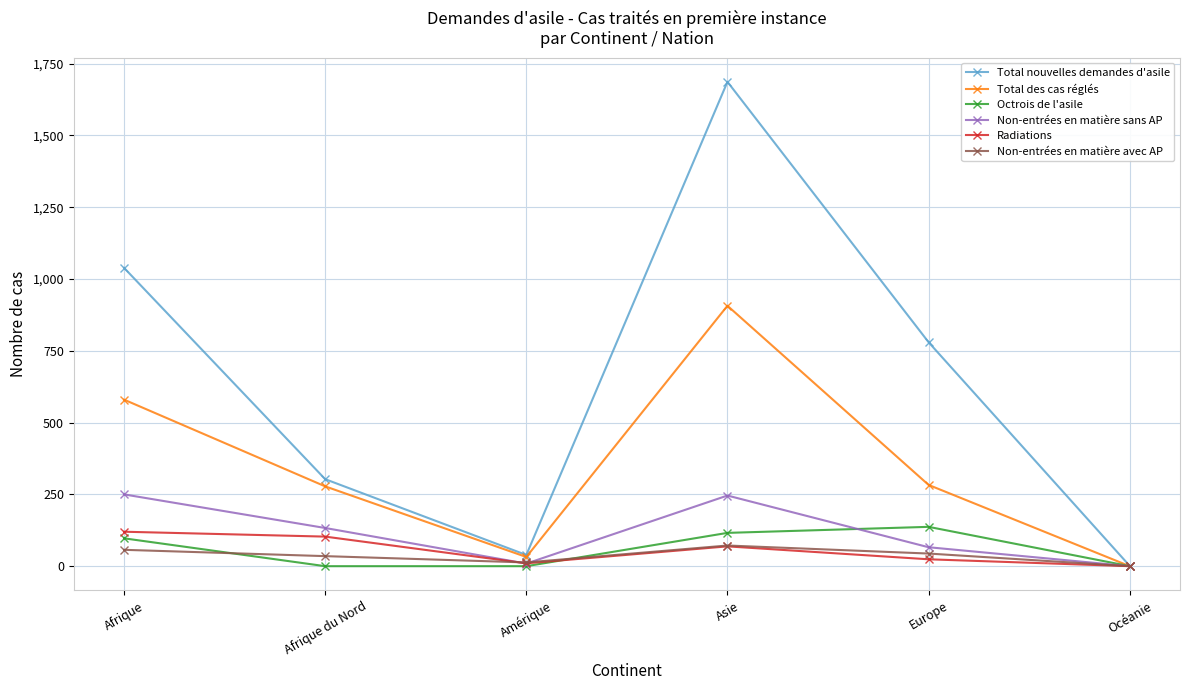

Where is Total nouvelles demandes d'asile nearest to the value 844?

Europe